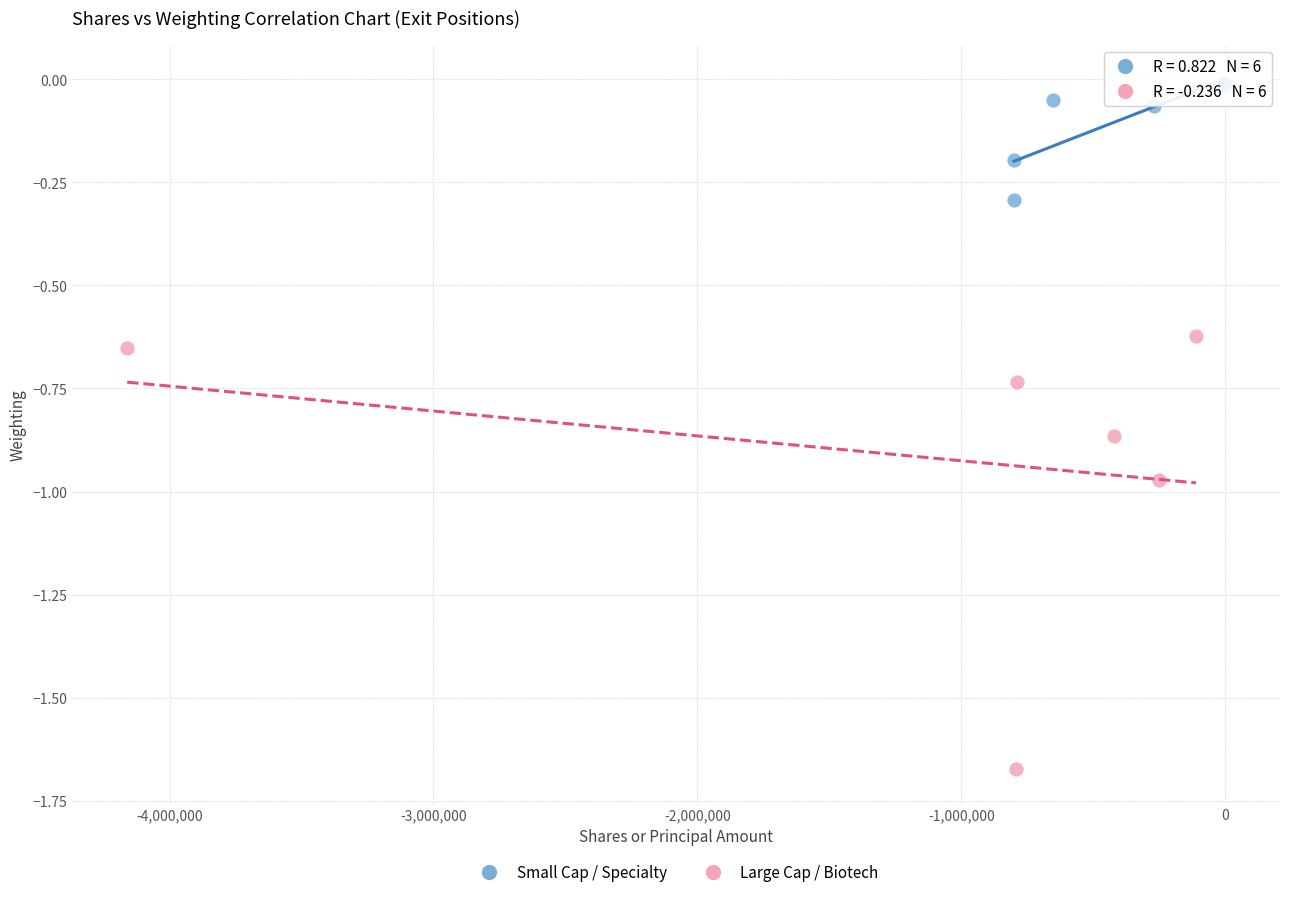

Which series reaches the minimum Y coordinate?

Large Cap / Biotech